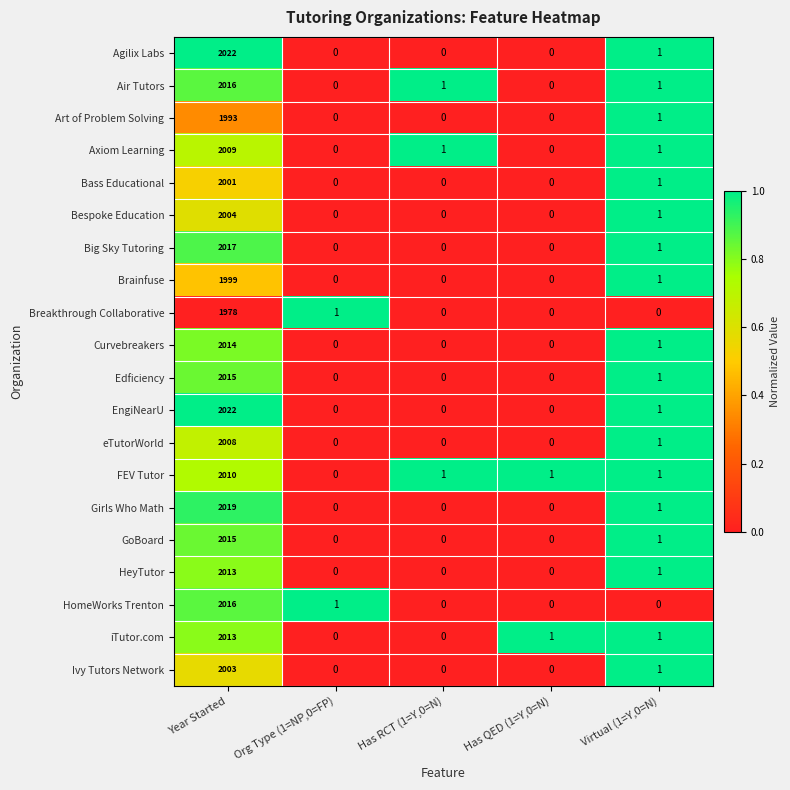

At which label does FEV Tutor reach its peak?

Year Started